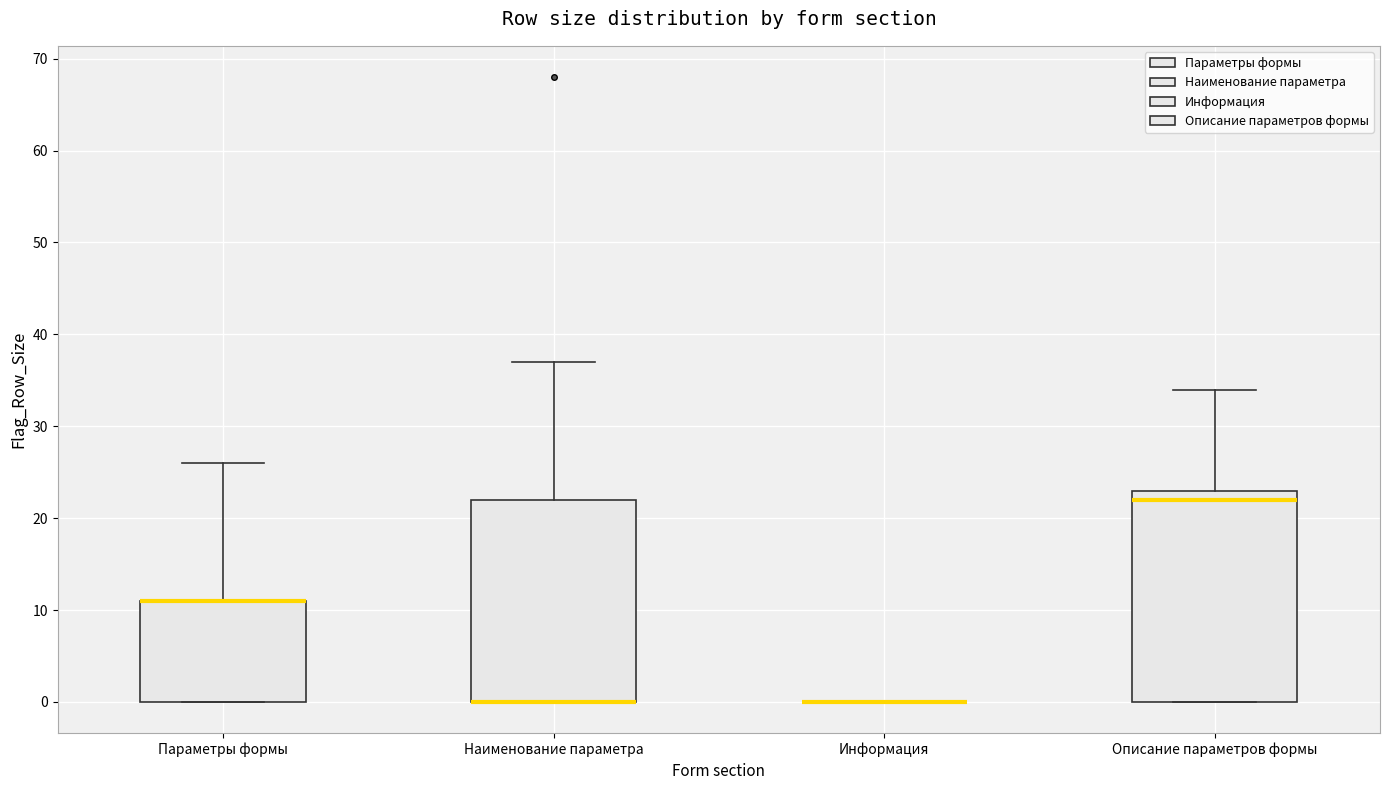

Where does the upper whisker of the box for Описание параметров формы end on the y-axis? The values are not printed on the chart, so give them approximately, as read against the axis.

34